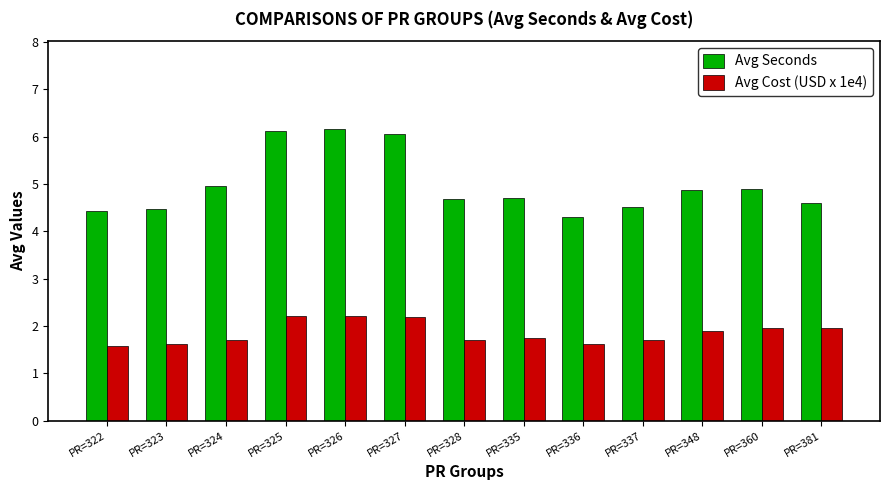

True or false: Avg Seconds has a value of 8.7 at PR=360.

False